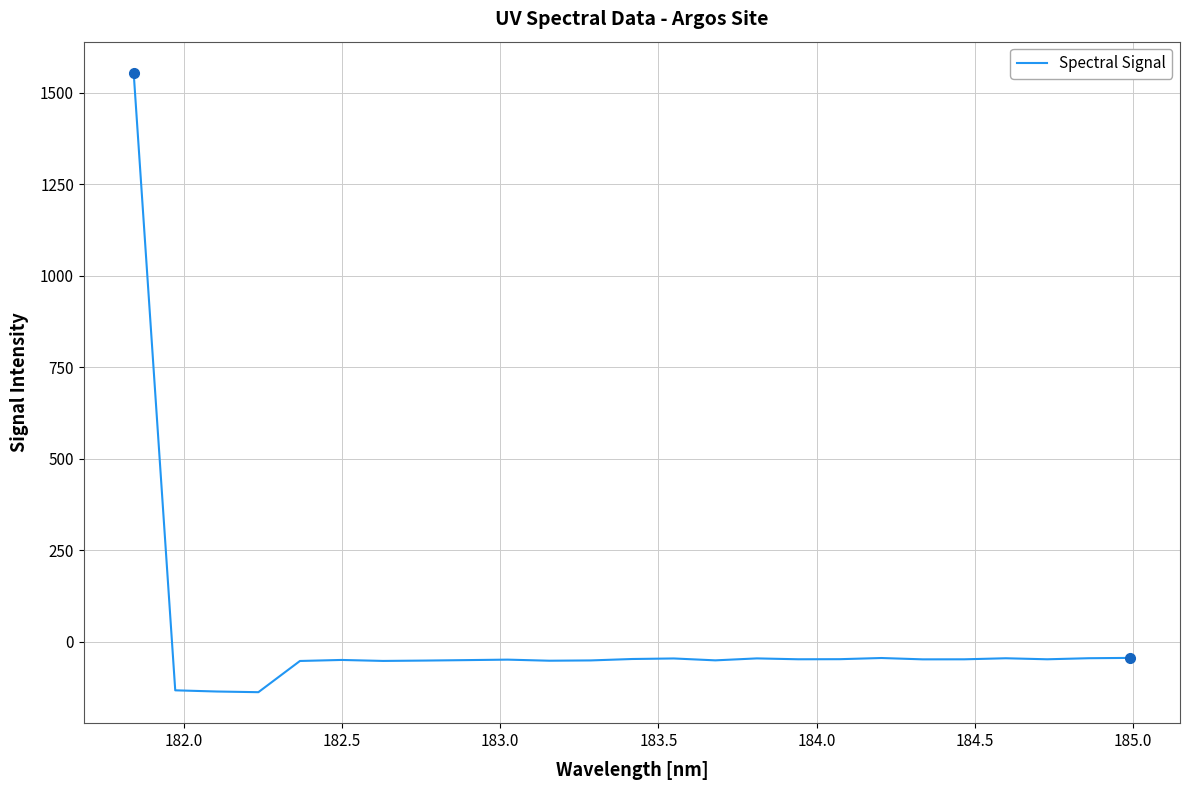

Is this an area chart (filled region under the line)?

No